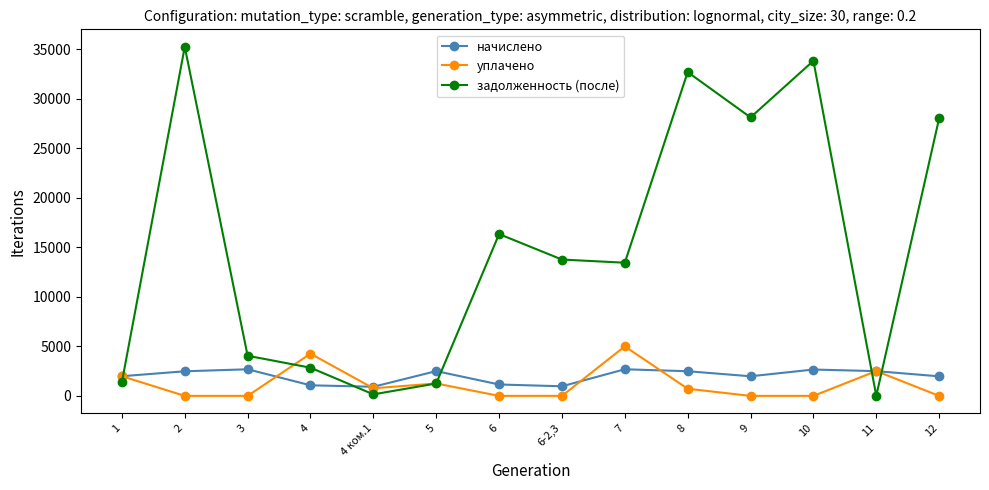

What is the sum of all начислено values?

28066.7